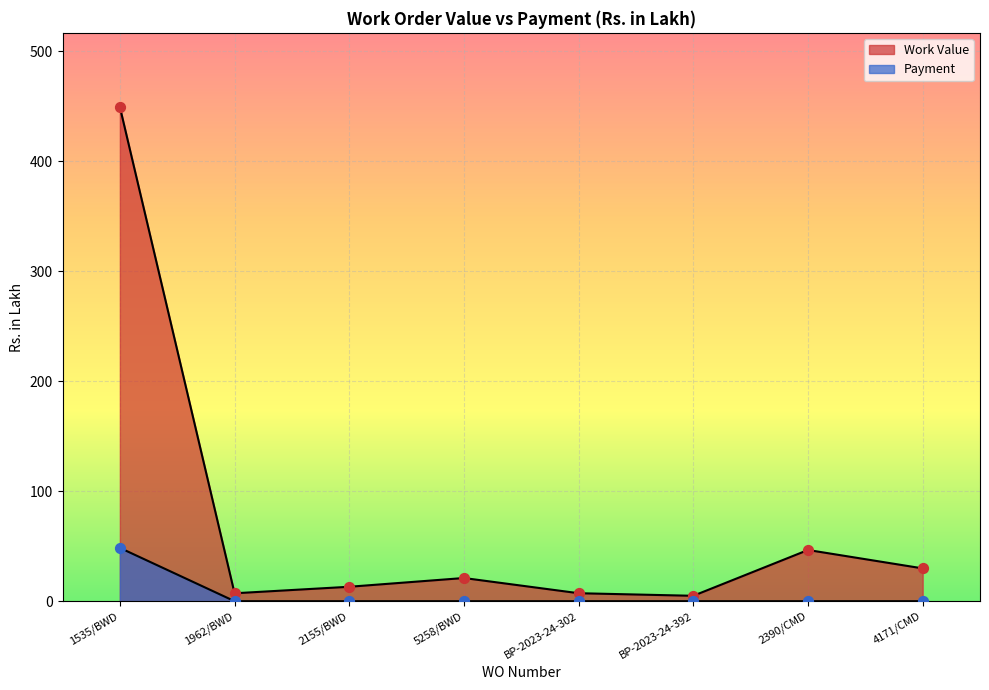

Which series contains the lowest Y value?

Payment